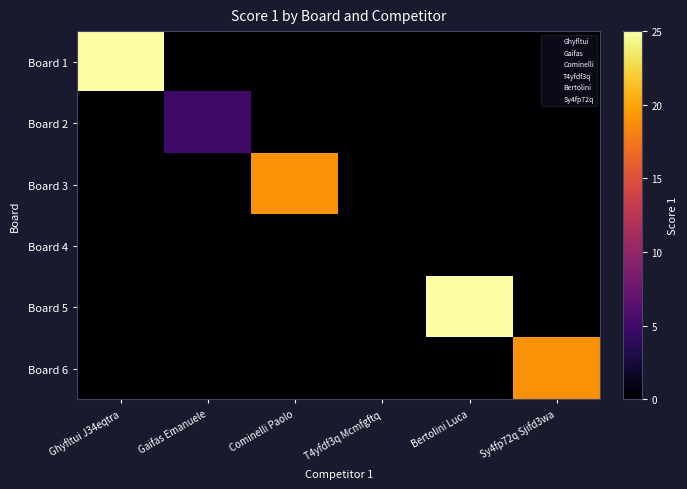

Which series has the widest spread of values?

Board 1